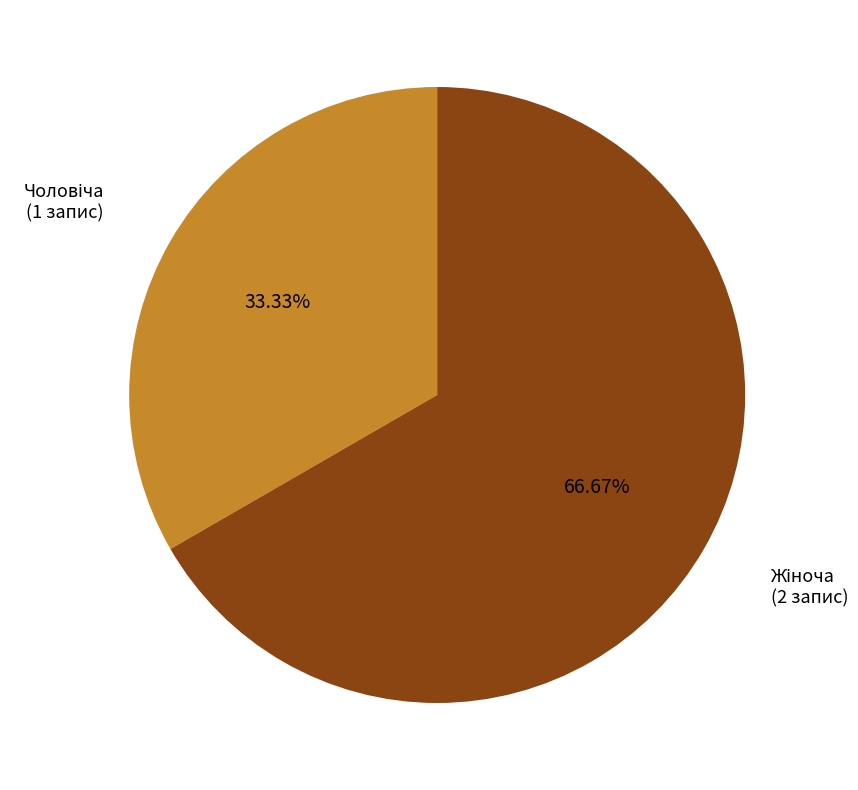

Is there any slice that represents more than half of the pie?

Yes